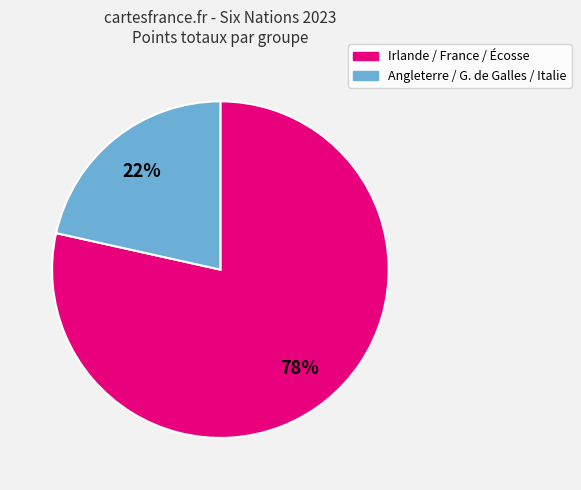

To the nearest percent, what is the average slice percentage?

50%